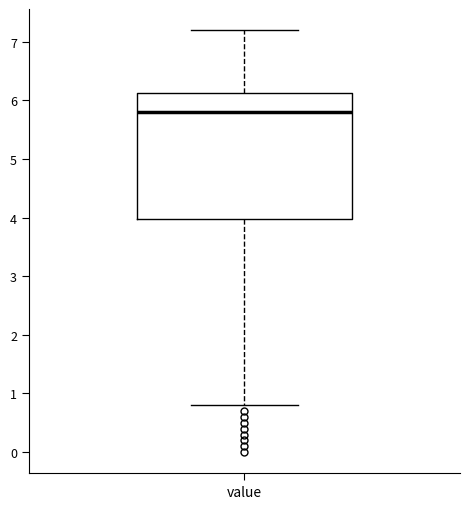

Read this box plot against the y-axis: the position of the median line, the range covered by the box, and the ends of both whiskers. The values are not printed on the chart, so give them approximately, as read against the axis.

median 5.8, box 4.0 to 6.1, whiskers 0.8 to 7.2